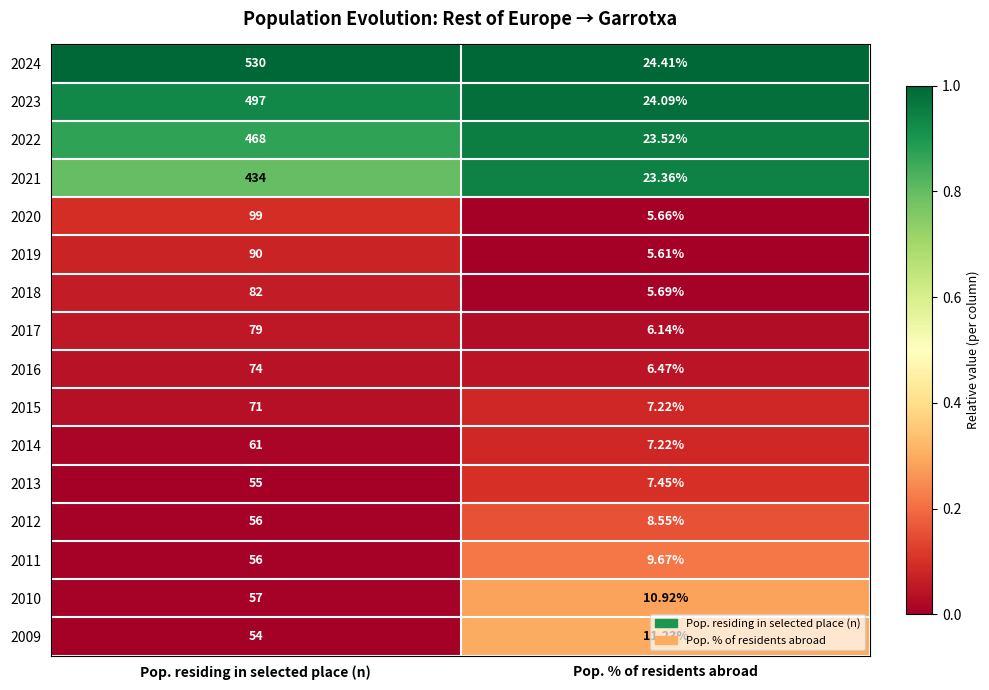

Which series has the largest total across all categories?

2024